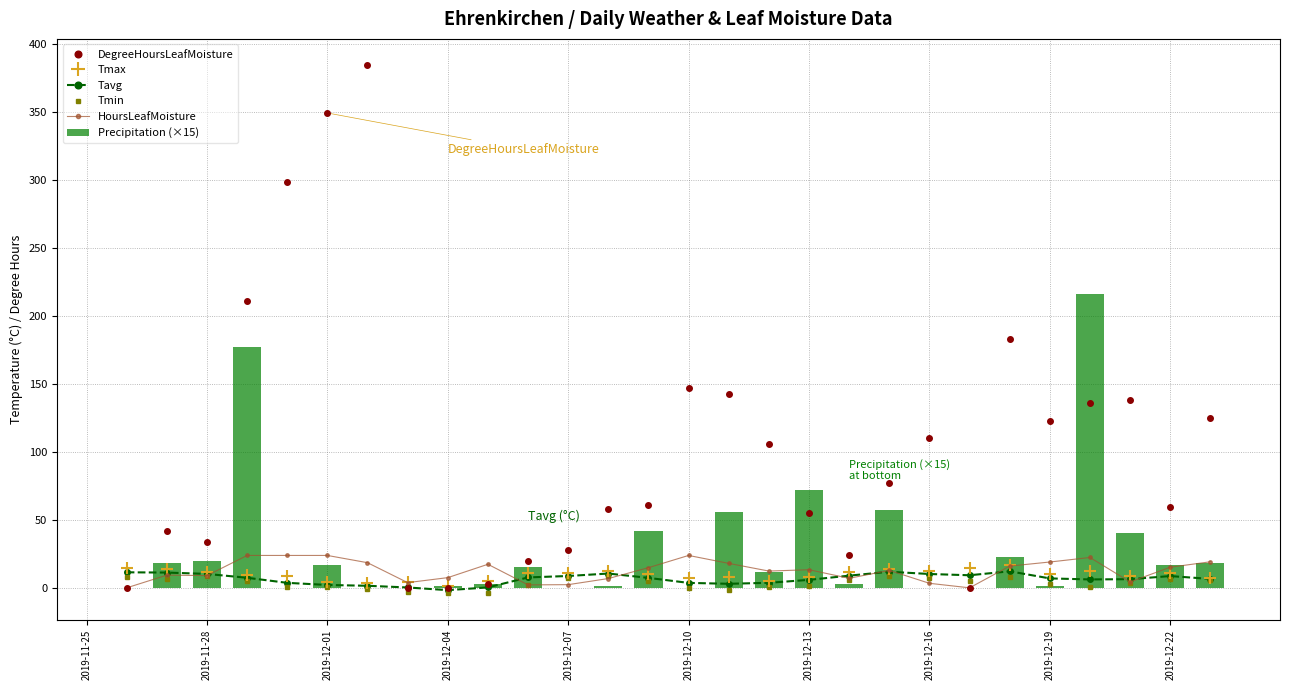

What is the sum of all Precipitation (×15) values?

808.5